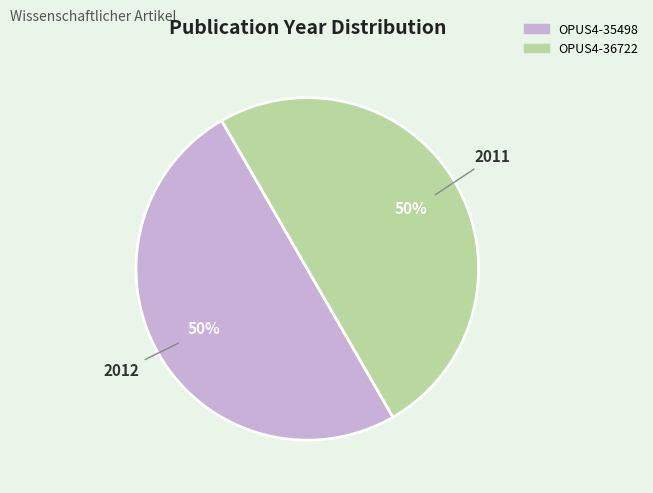

The OPUS4-36722 slice represents 50% of the pie. True or false?

True